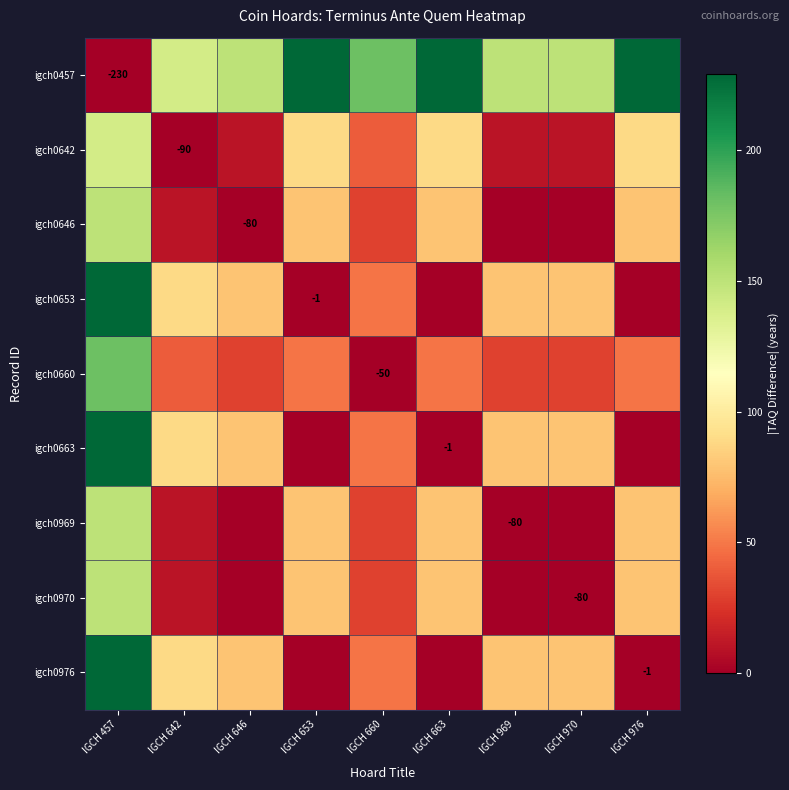

How many data points in igch0646 are less than 30?

4